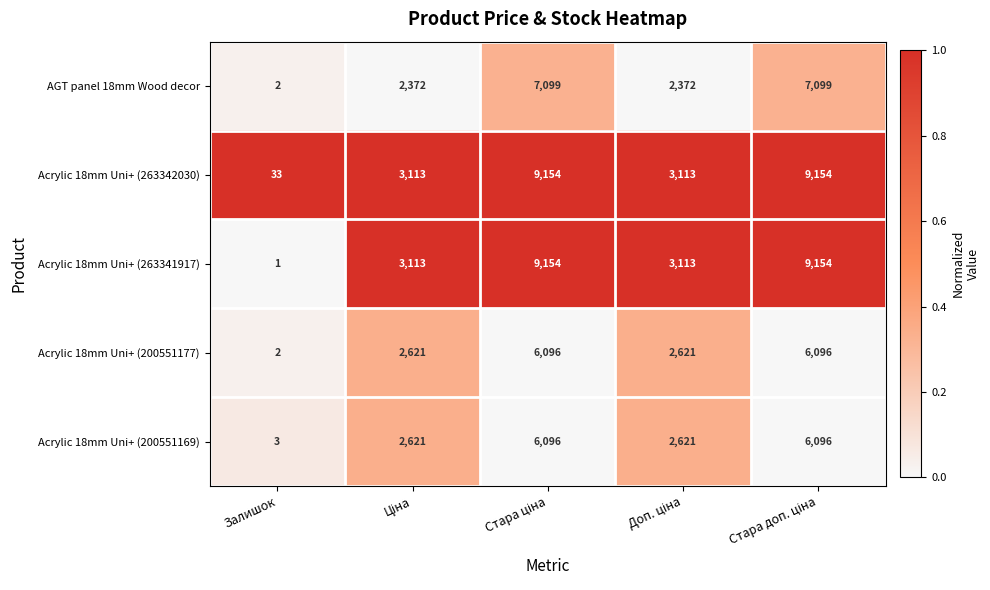

What is the difference between the second highest and second lowest values in the AGT panel 18mm Wood decor series?

4727